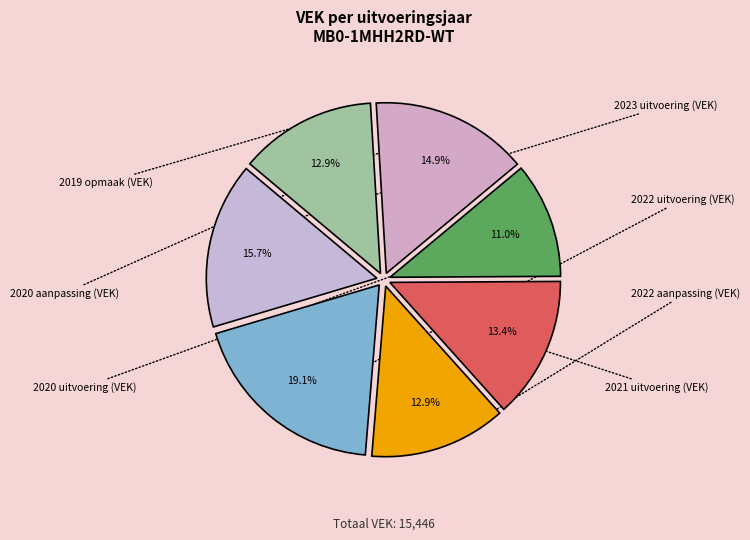

Is there a majority slice in this chart?

No